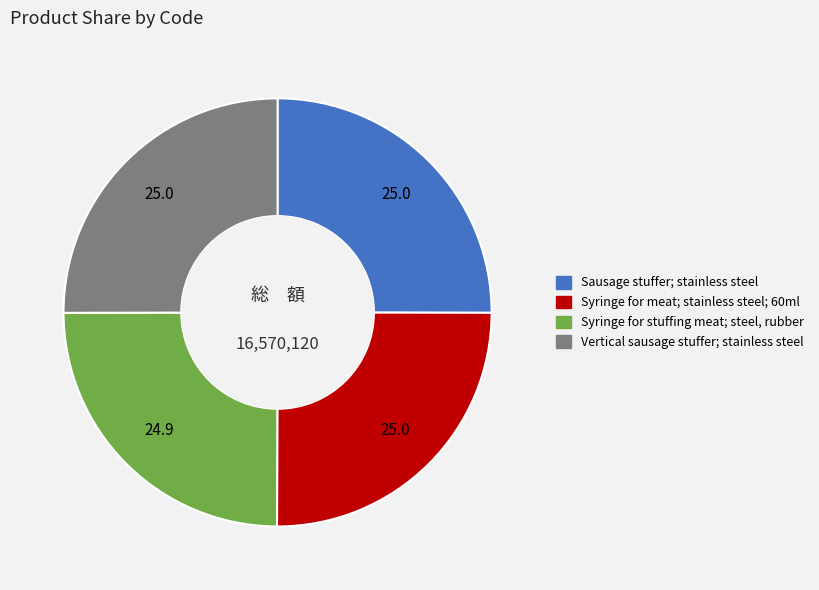

How many slices are in this pie chart?

4